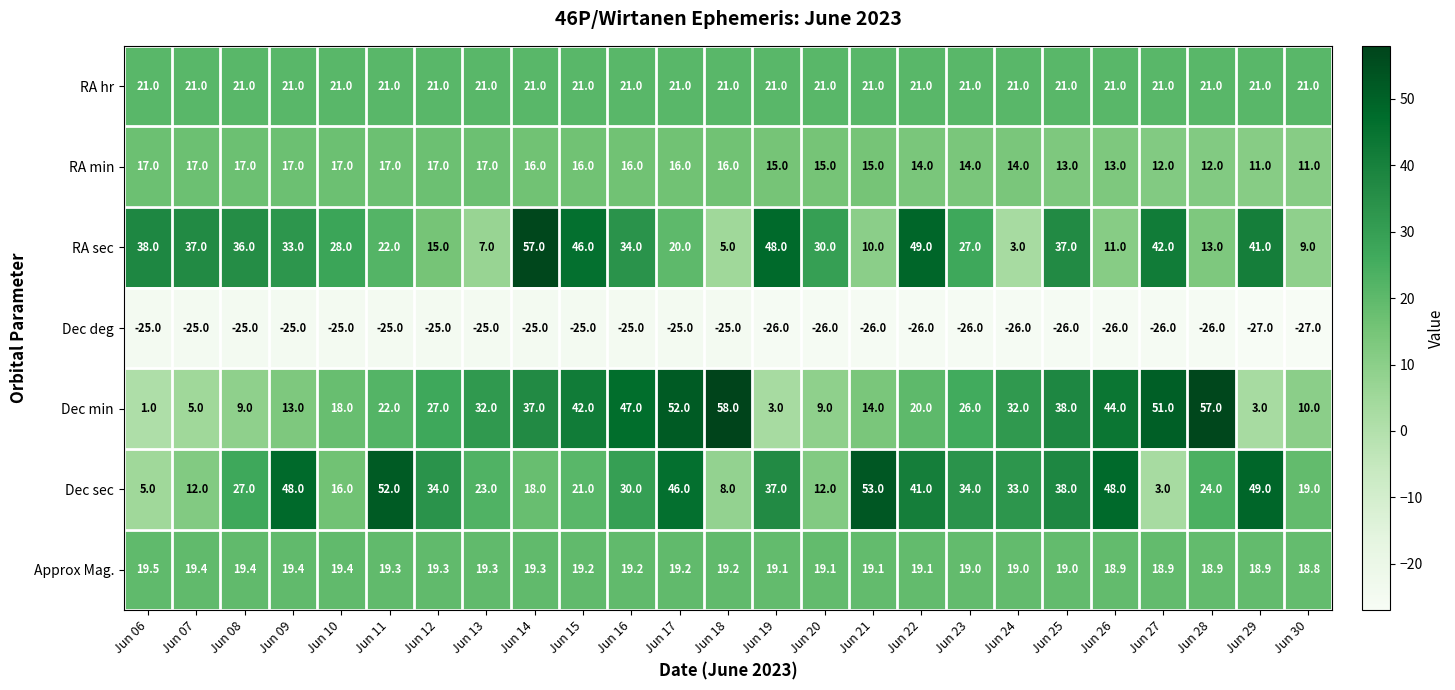

What is the total value across all series at Jun 18?

102.2